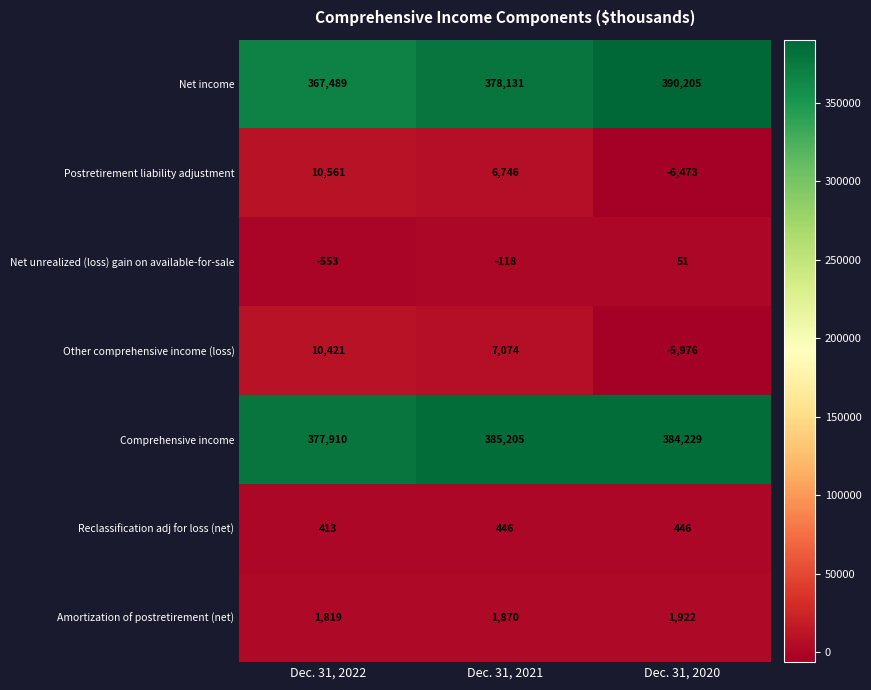

How many data points in Net unrealized (loss) gain on available-for-sale are above -118?

1